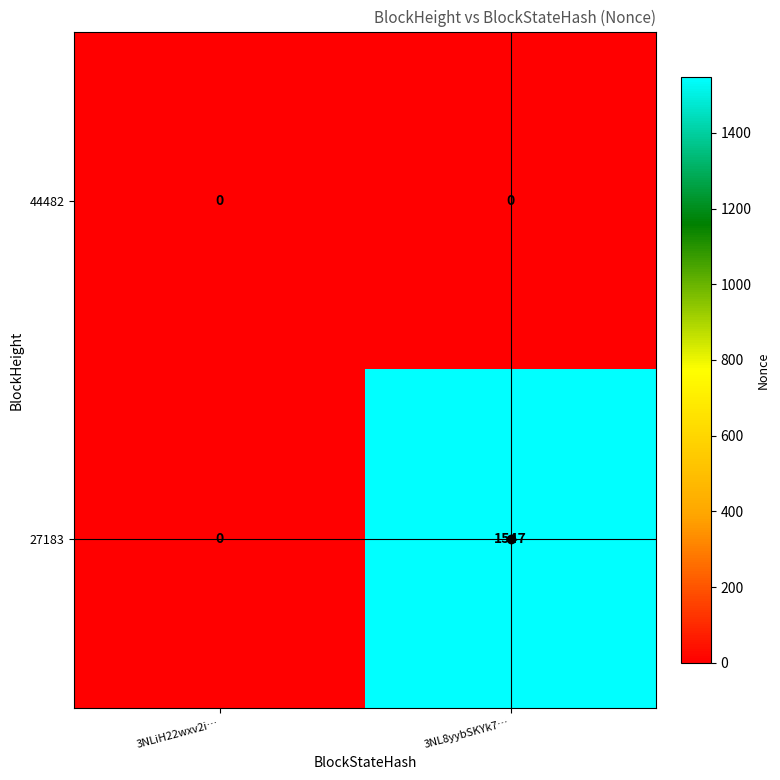

How many values in 27183 are above zero?

1